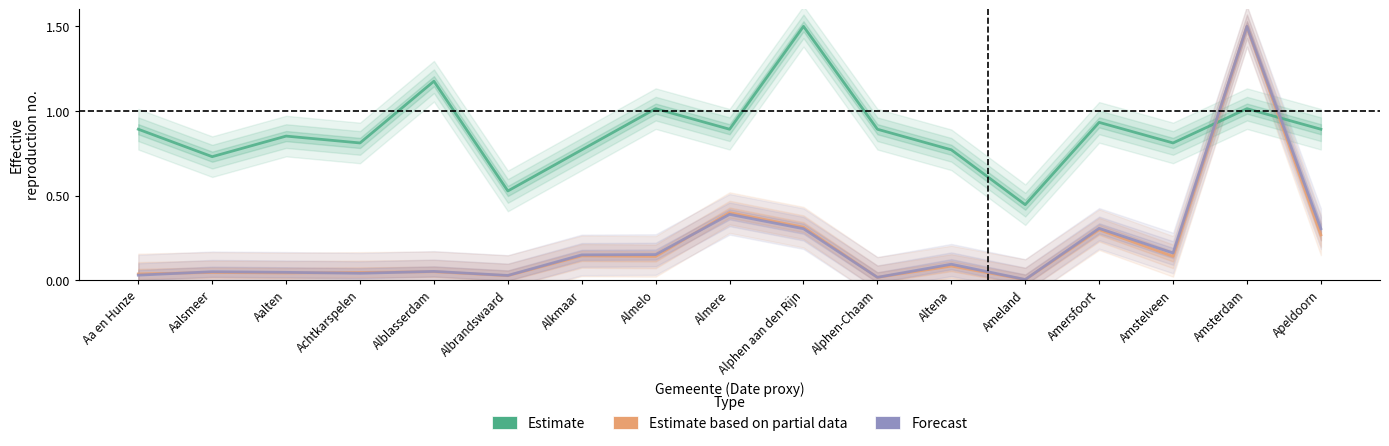

Which series has the largest total across all categories?

Estimate